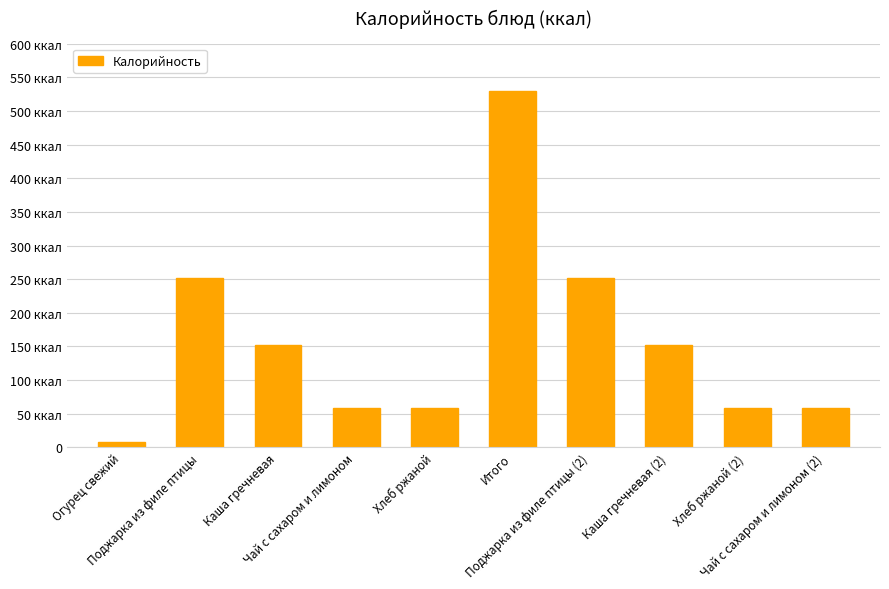

Does the chart contain any negative values?

No